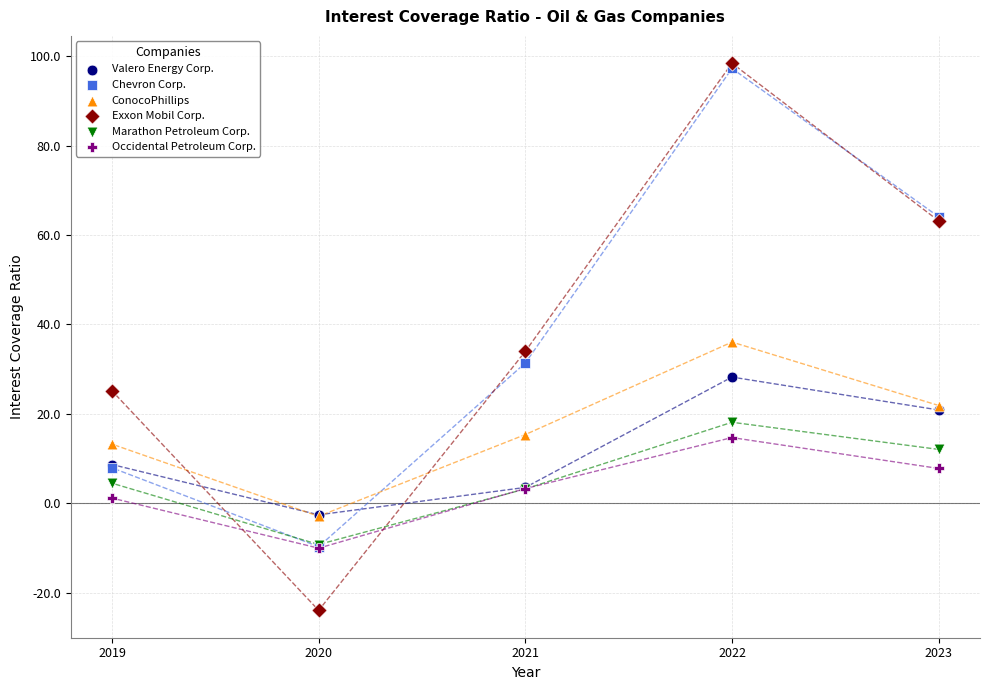

Which series contains the highest Y value?

Exxon Mobil Corp.